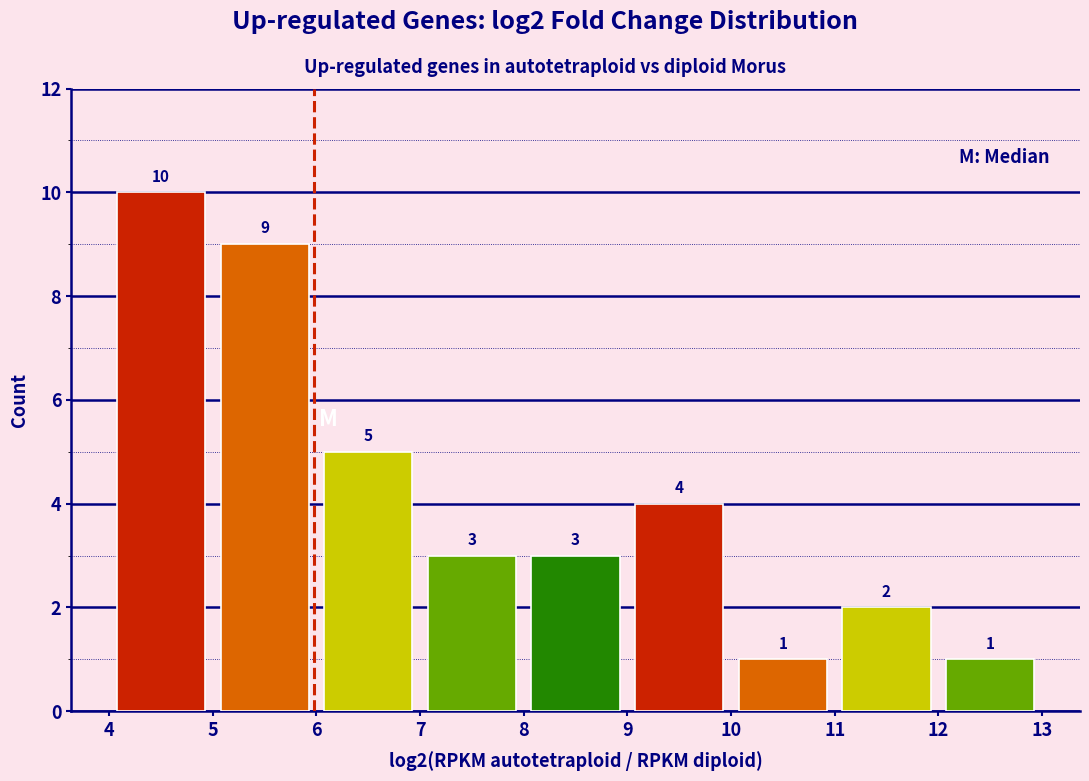

Reading left to right, list every bar in this chart as the range it spans on the x-axis followed by its height.

4 to 5: 10
5 to 6: 9
6 to 7: 5
7 to 8: 3
8 to 9: 3
9 to 10: 4
10 to 11: 1
11 to 12: 2
12 to 13: 1